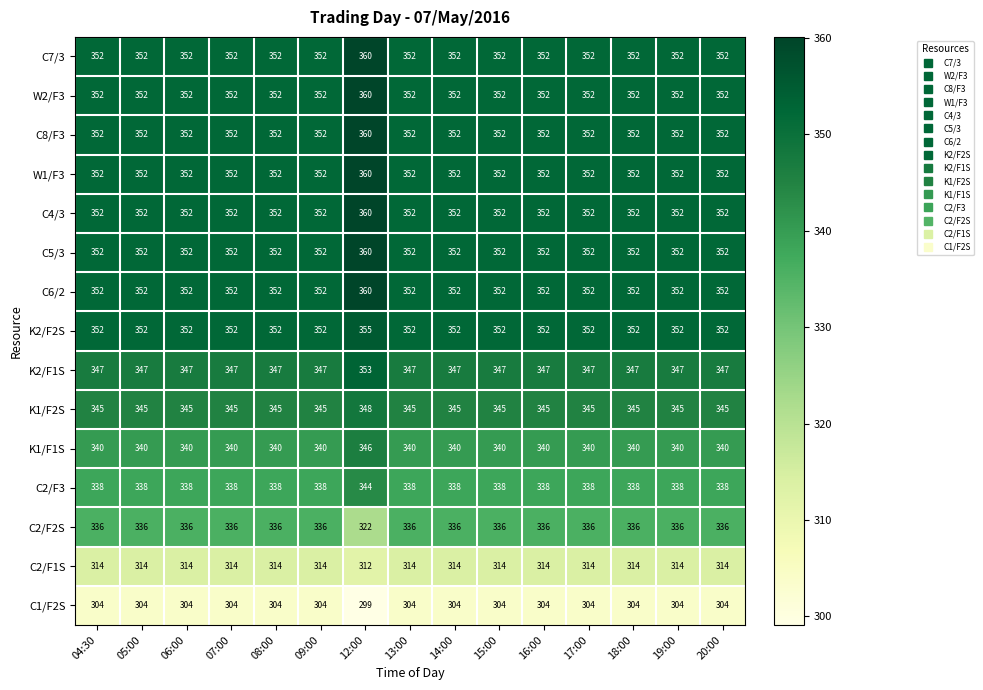

At which category is the sum across all series the highest?

12:00